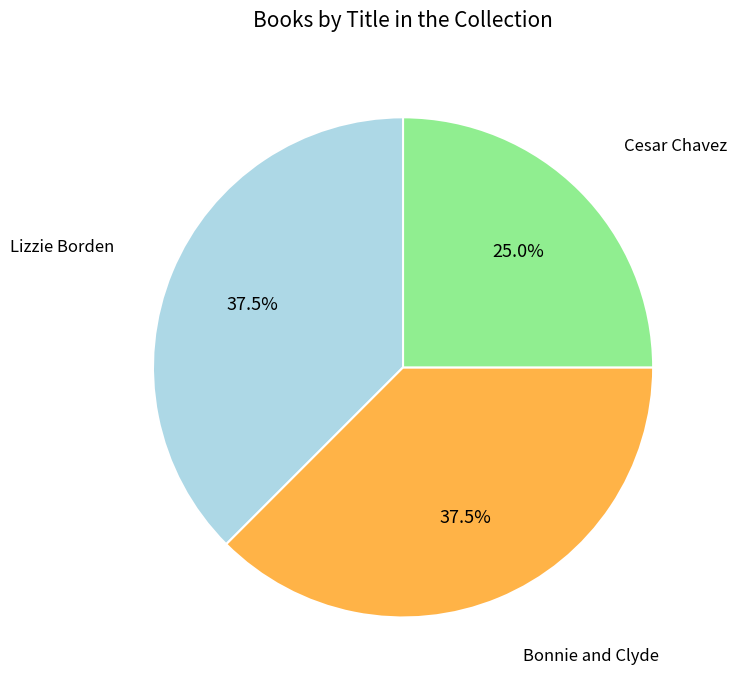

Does any single category account for the majority?

No